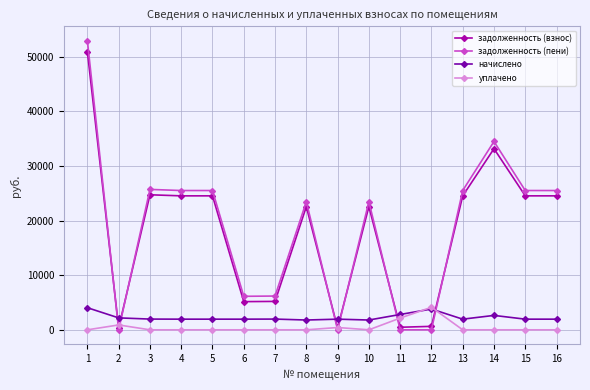

What is the highest value of the уплачено series?

4129.1